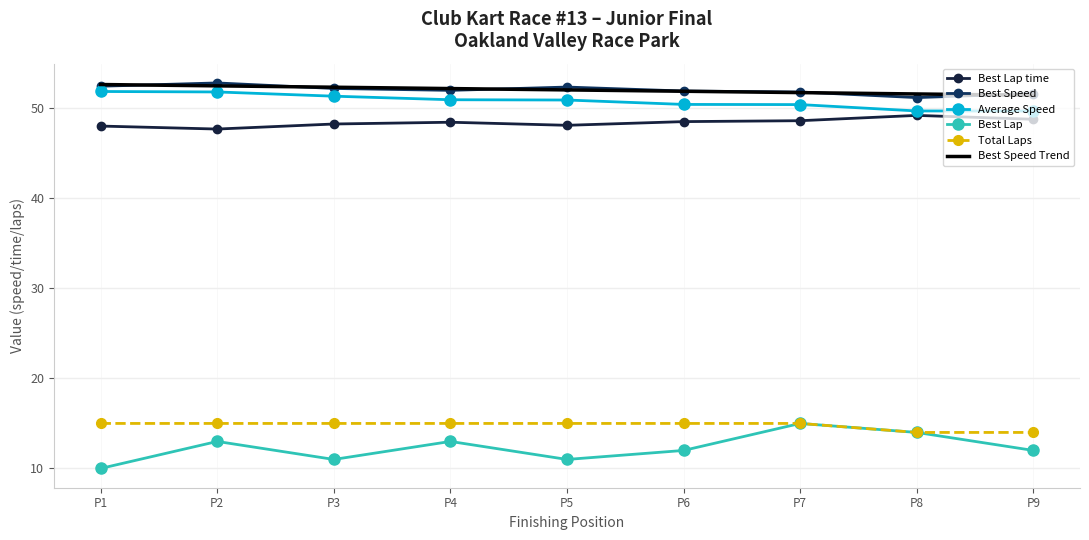

What is the average value of the Best Lap series?

12.3